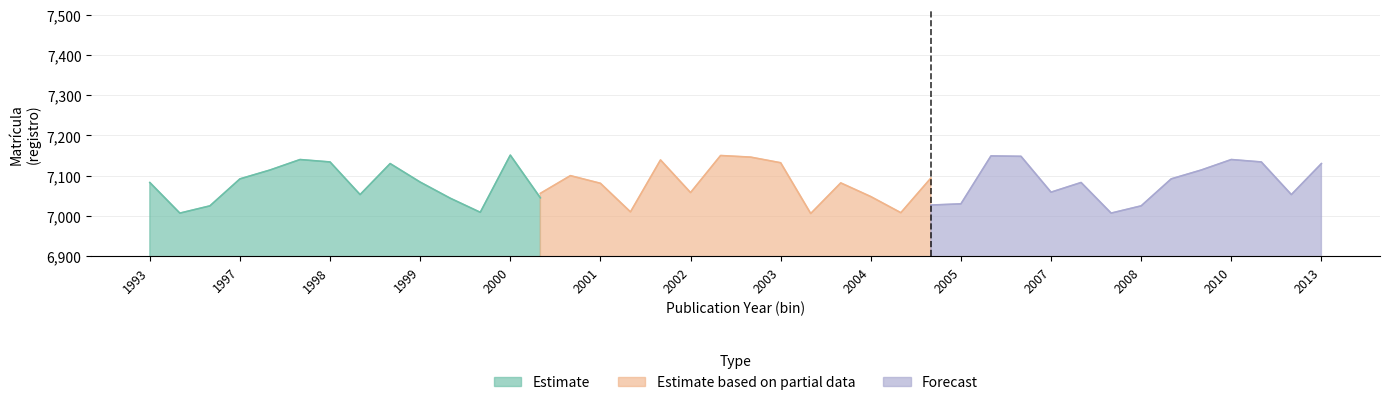

Between 2001 and 2005, which is larger?

2001